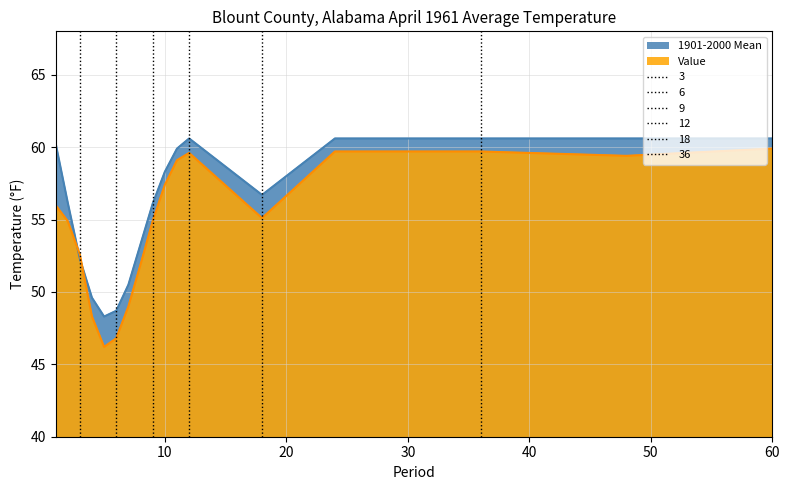

How many series are shown in this chart?

2